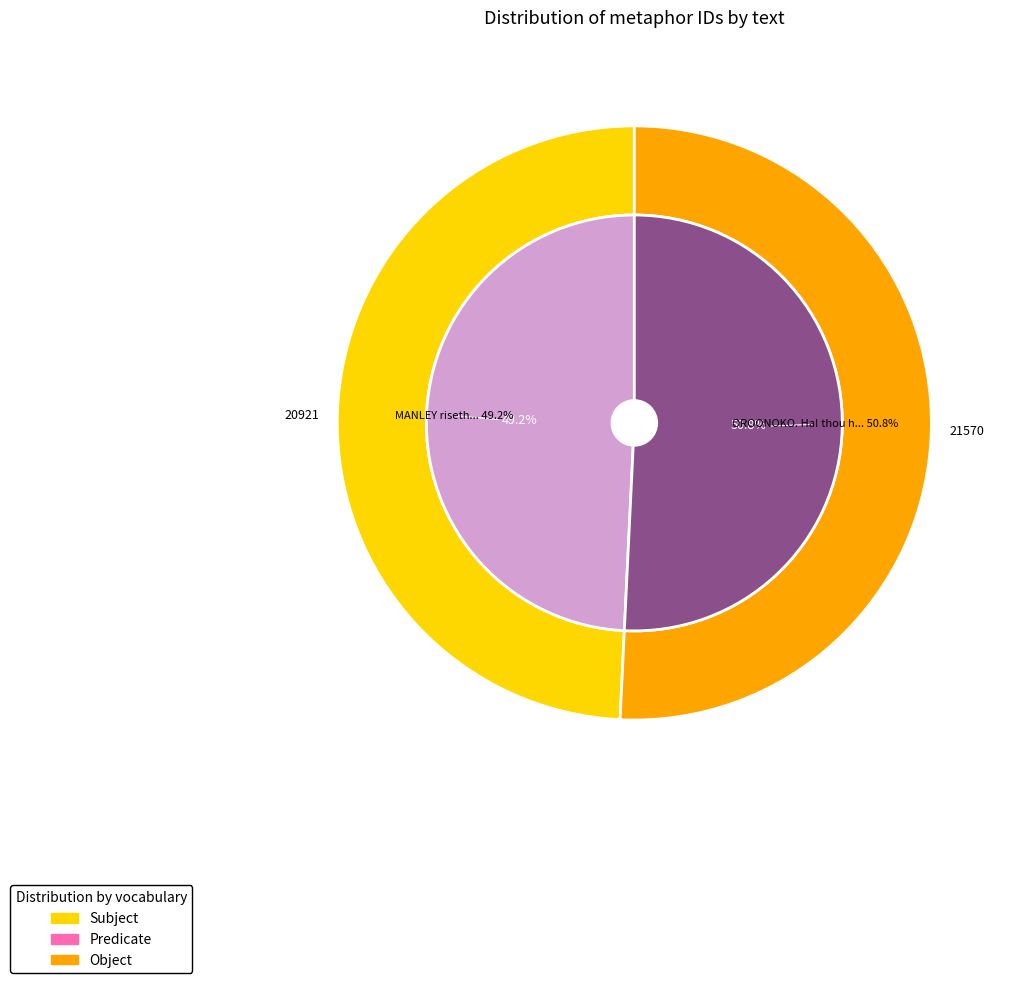

Count the number of slices in the pie.

2